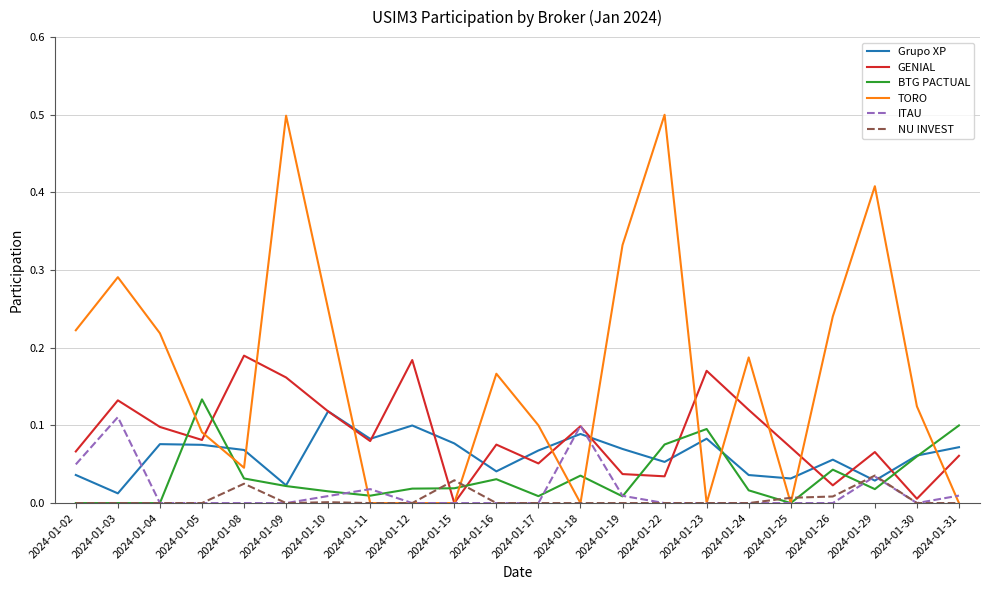

At how many categories does at least one series exceed 0?

22